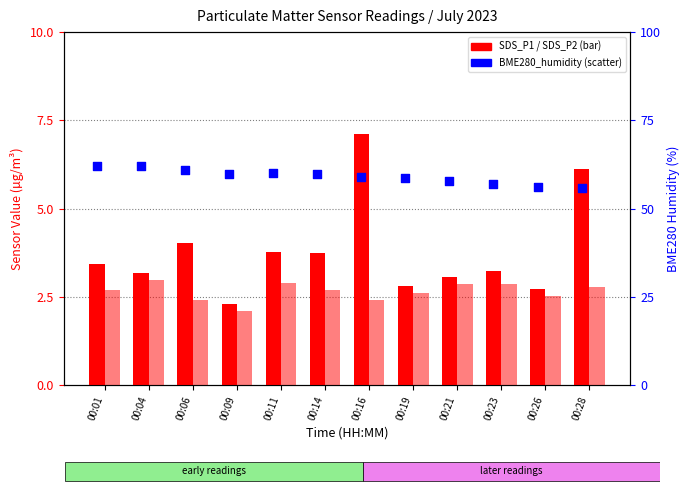

Which series contains the highest Y value?

BME280_humidity